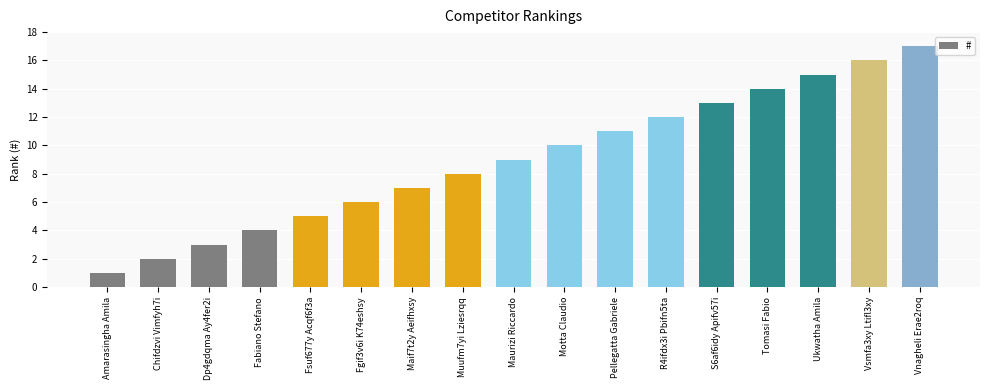

Reading right to left, transcribe all the data shown in this chart.

Vnagheli Erae2roq=17	Vsmfa3xy Ltifl3xy=16	Ukwatha Amila=15	Tomasi Fabio=14	S6af6idy Apifv57i=13	R4ifdx3i Pbifn5ta=12	Pellegatta Gabriele=11	Motta Claudio=10	Maurizi Riccardo=9	Muufm7yi Lziesrqq=8	Maif7t2y Aeifhxsy=7	Fgif3v6i K74eshsy=6	Fsuf677y Acqf6f3a=5	Fabiano Stefano=4	Dp4gdqma Ay4fer2i=3	Chifdzvi Vimfyh7i=2	Amarasingha Amila=1